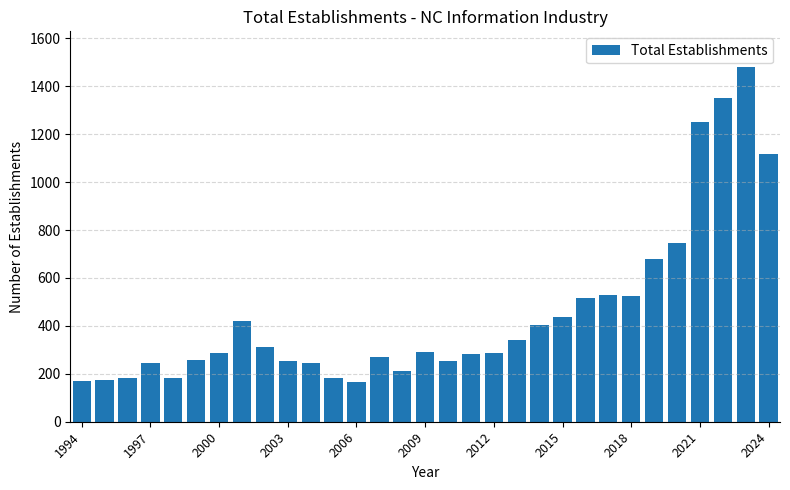

What is the value of the 18th bar from the left?

284